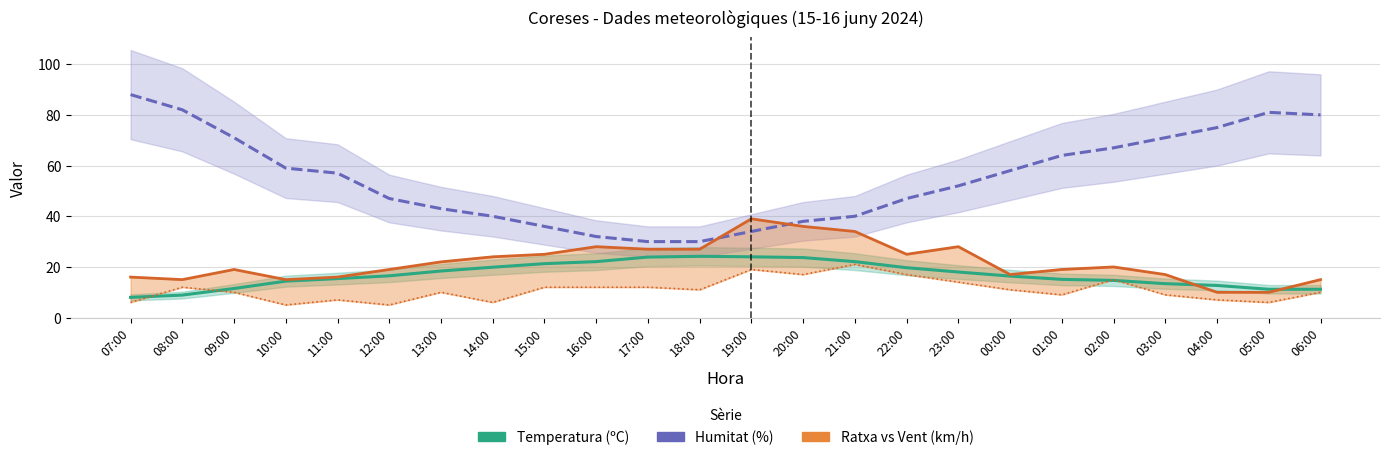

Rank the categories by Velocitat vent (km/h) value from highest to lowest.

21:00, 19:00, 20:00, 22:00, 02:00, 23:00, 08:00, 15:00, 16:00, 17:00, 18:00, 00:00, 09:00, 13:00, 06:00, 01:00, 03:00, 11:00, 04:00, 07:00, 14:00, 05:00, 10:00, 12:00